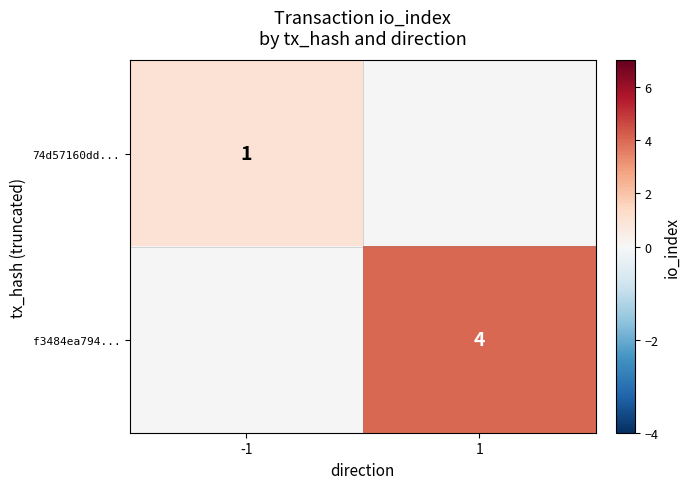

Is it true that f3484ea794... equals 2 at 1?

False